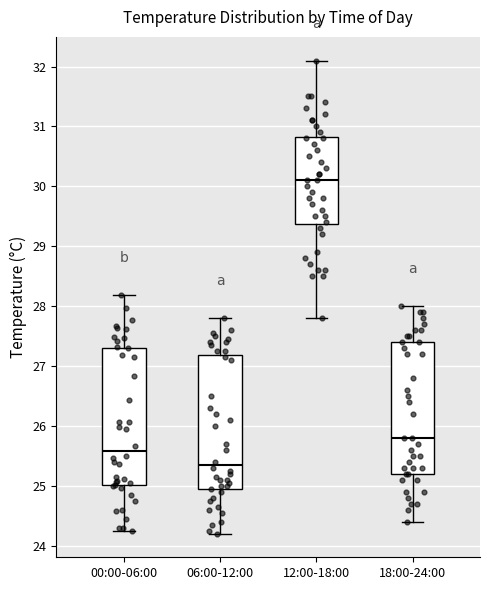

Reading left to right, read every box against the y-axis: the position of its median line, the range the box covers, and the ends of its whiskers. The values are not printed on the chart, so give them approximately, as read against the axis.

00:00-06:00: median 25.6, box 25.0 to 27.3, whiskers 24.3 to 28.2
06:00-12:00: median 25.4, box 24.9 to 27.2, whiskers 24.2 to 27.8
12:00-18:00: median 30.1, box 29.4 to 30.8, whiskers 27.8 to 32.1
18:00-24:00: median 25.8, box 25.2 to 27.4, whiskers 24.4 to 28.0